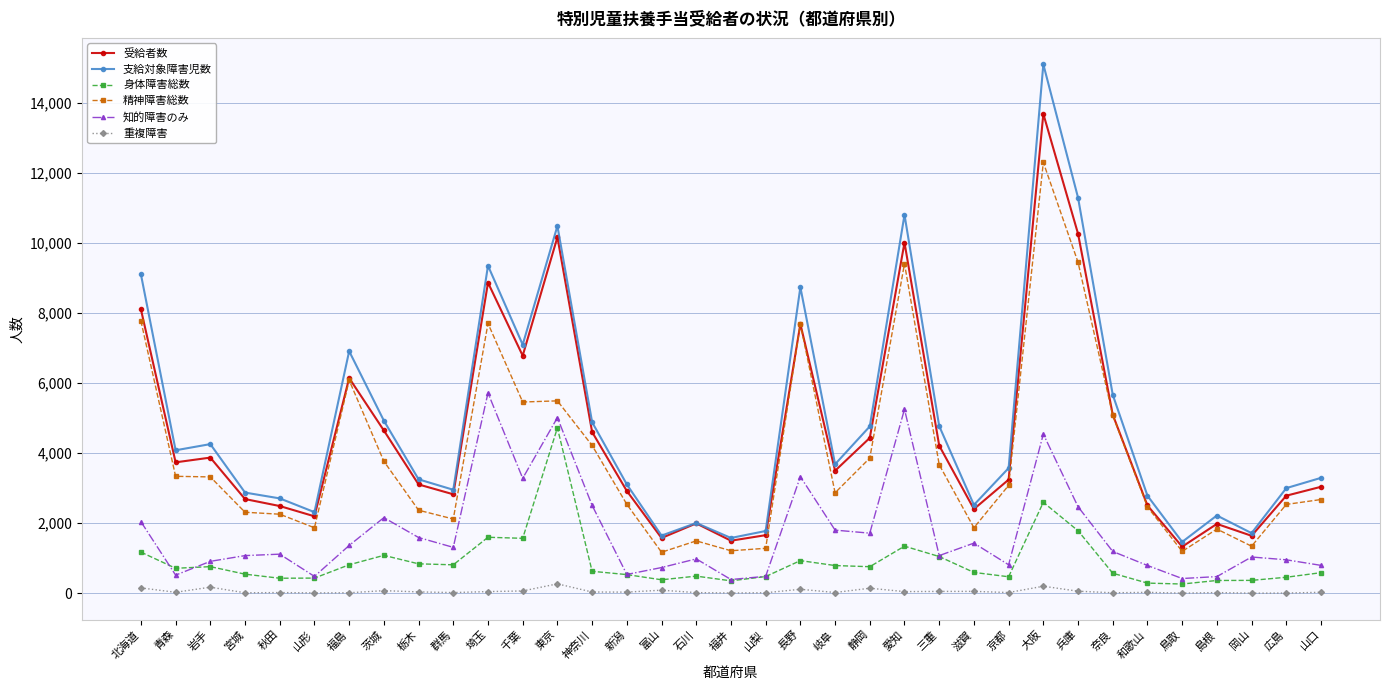

List the series in order of their peak value, highest first.

支給対象障害児数, 受給者数, 精神障害総数, 知的障害のみ, 身体障害総数, 重複障害